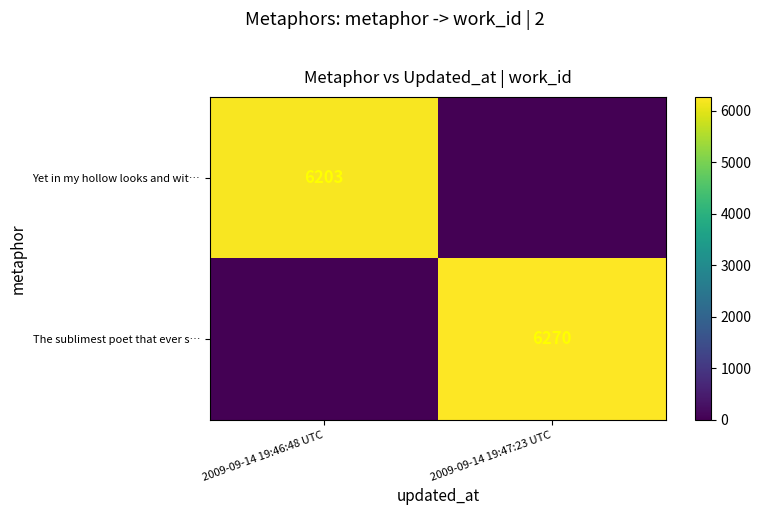

Is the value of Yet in my hollow looks and wit… at 2009-09-14 19:46:48 UTC greater than the value of The sublimest poet that ever s… at 2009-09-14 19:47:23 UTC?

No